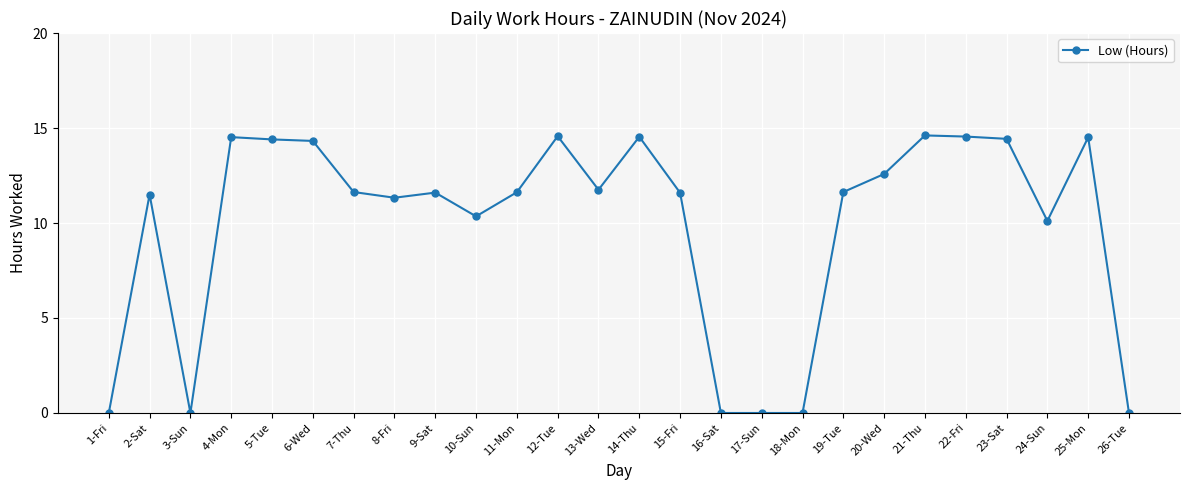

How many data points are less than 11?

8